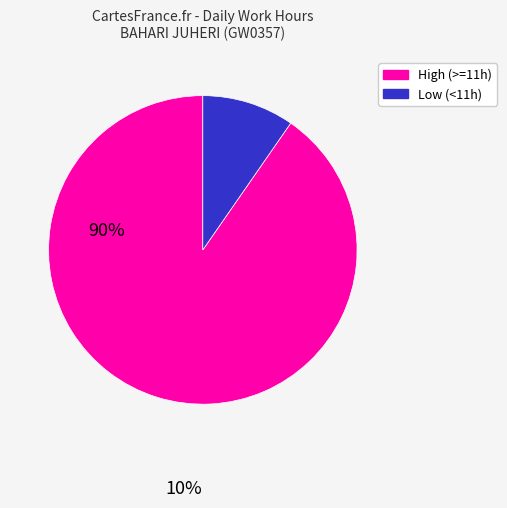

Is there any slice that represents more than half of the pie?

Yes